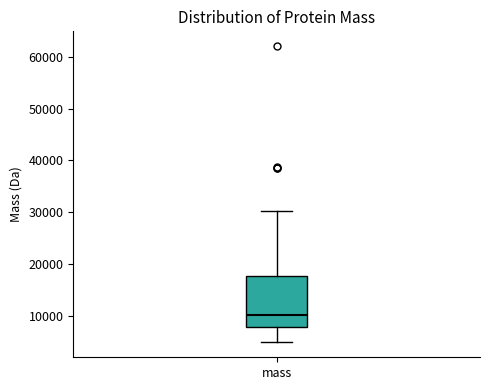

Where does the lower whisker of the box for mass end on the y-axis? The values are not printed on the chart, so give them approximately, as read against the axis.

5000